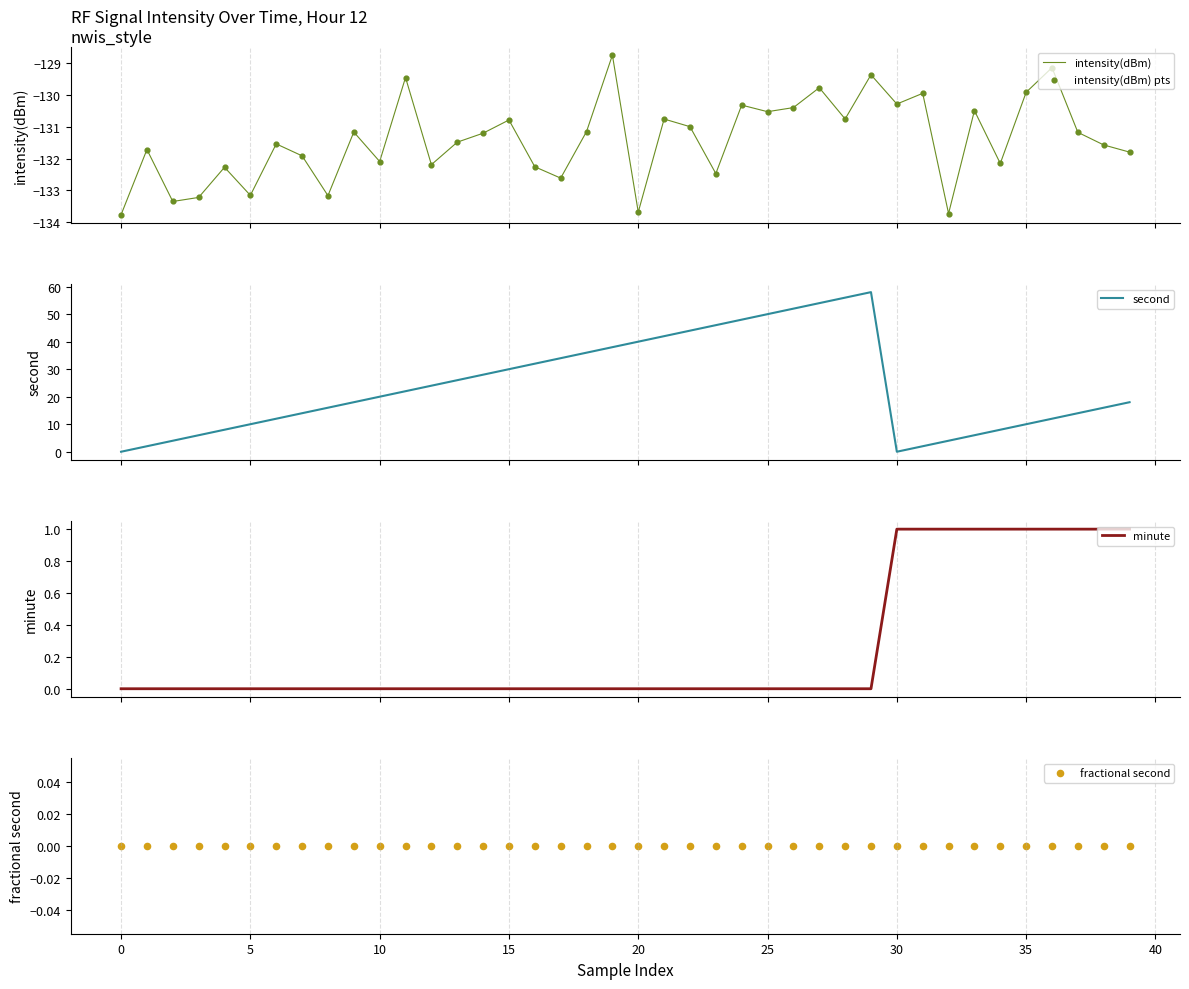

Which series has the widest spread of Y values?

second